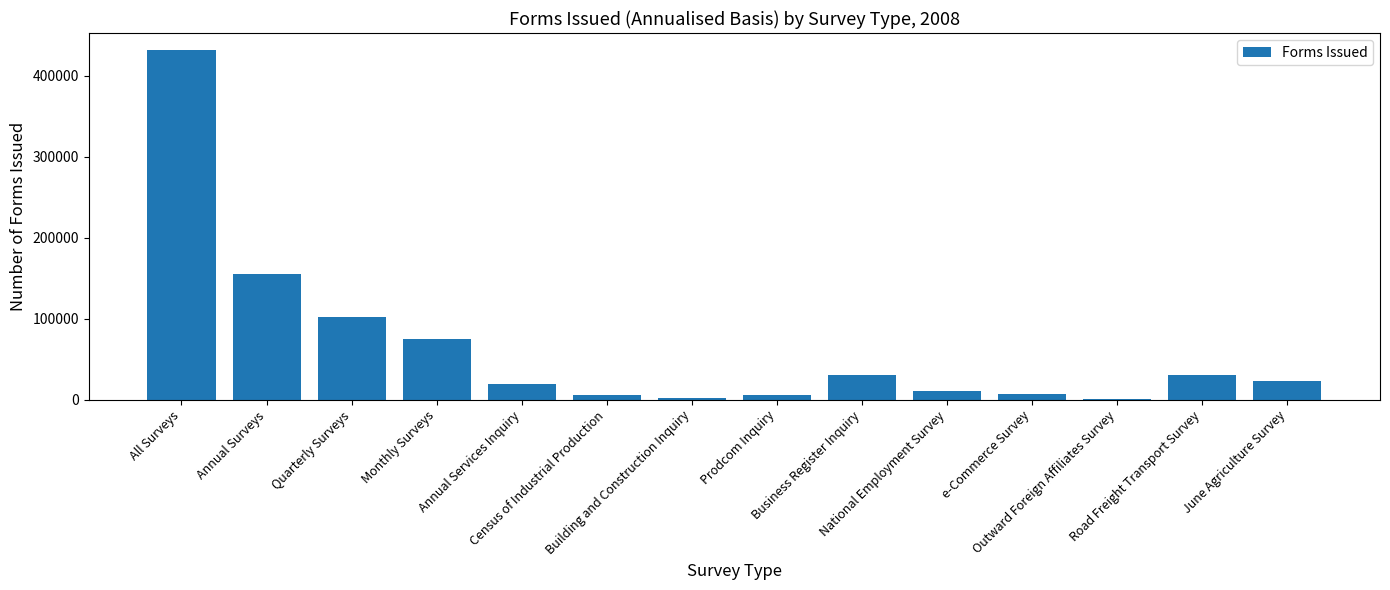

How many data points does each series have?

14